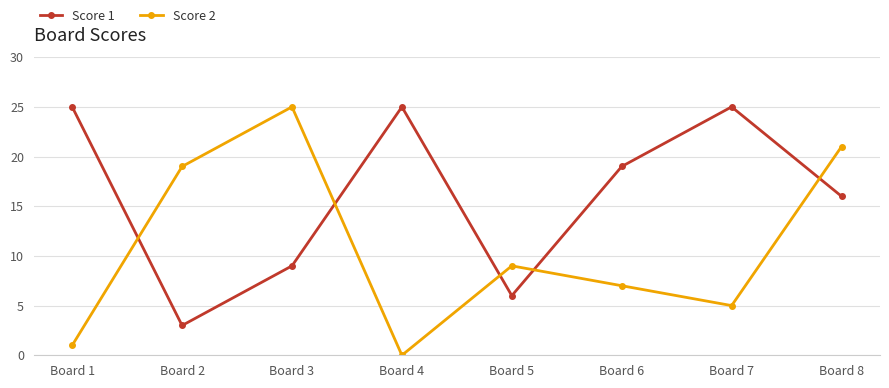

Where is Score 1 nearest to the value 14?

Board 8